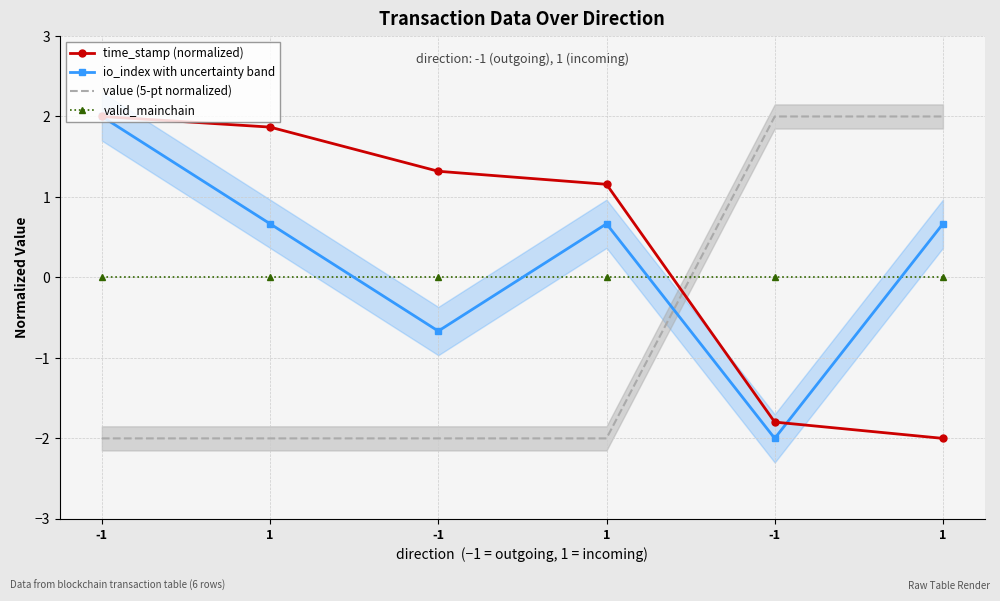

Reading left to right, list all the values displayed in this chart.

time_stamp (normalized): 2.0	1.9	1.3	1.2	-1.8	-2.0
io_index with uncertainty band: 2.0	0.7	-0.7	0.7	-2.0	0.7
value (5-pt normalized): -2.0	-2.0	-2.0	-2.0	2.0	2.0
valid_mainchain: 0.0	0.0	0.0	0.0	0.0	0.0